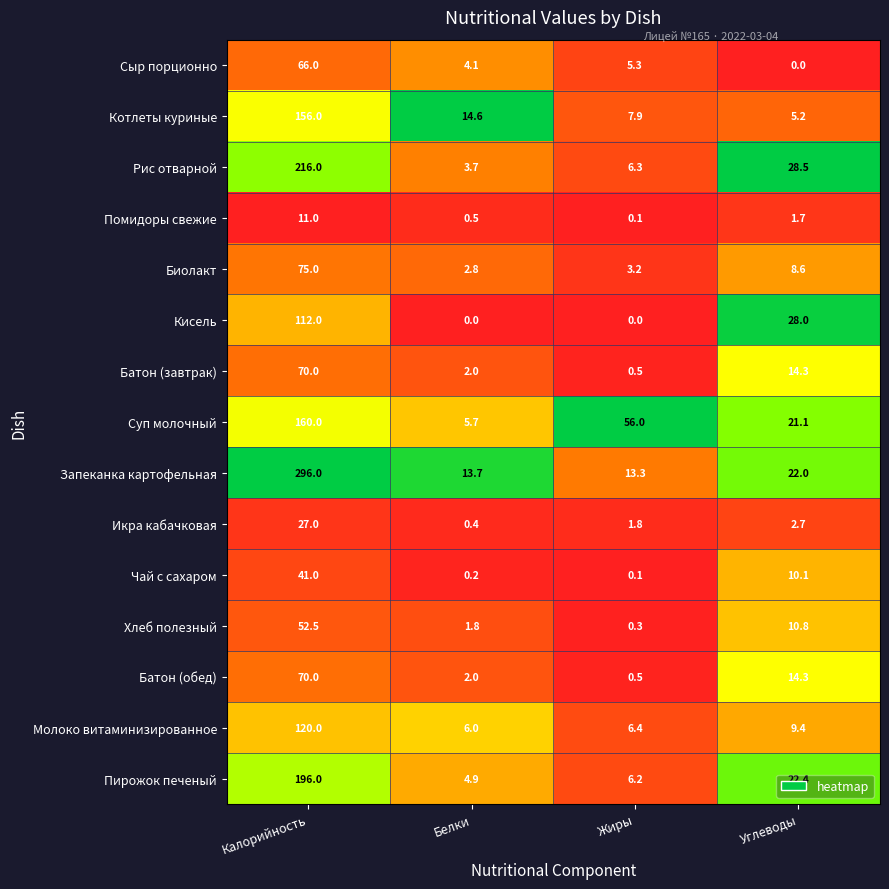

What is the difference between the second highest and minimum values in the Батон (завтрак) series?

13.8